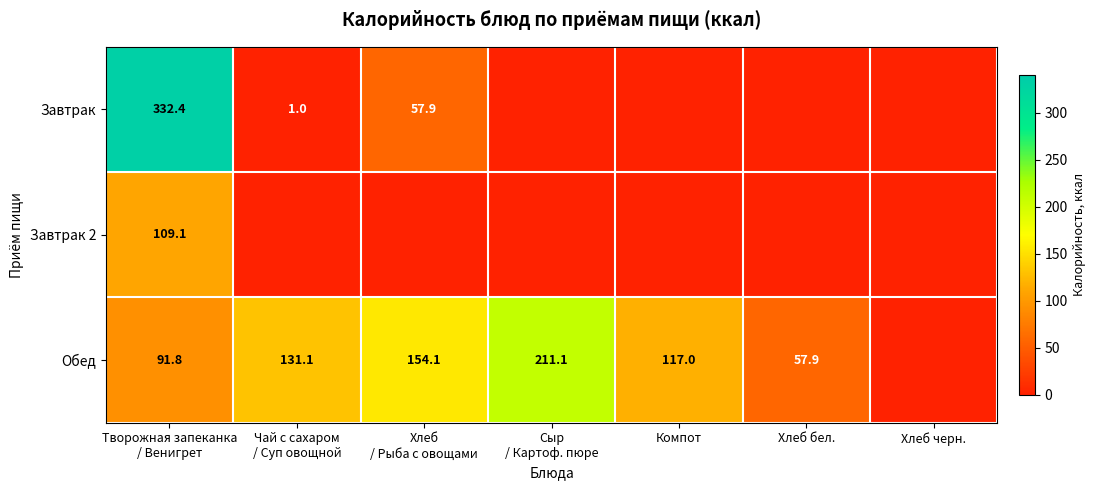

What is the sum of all Завтрак values?

391.3